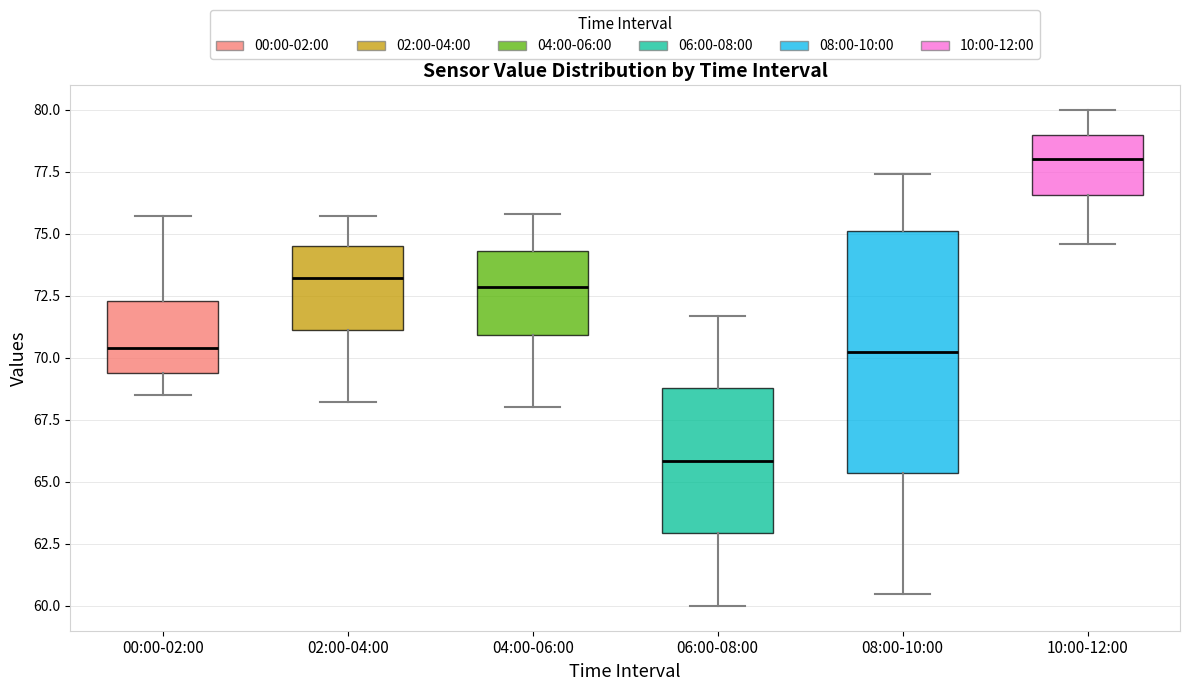

Which box has the highest median line?

10:00-12:00